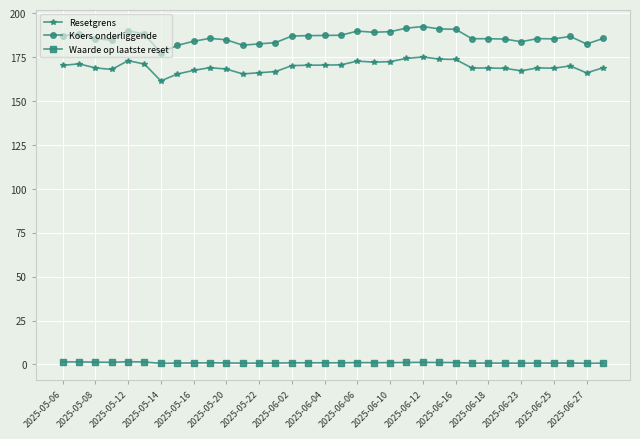

Which series has the largest total across all categories?

Koers onderliggende